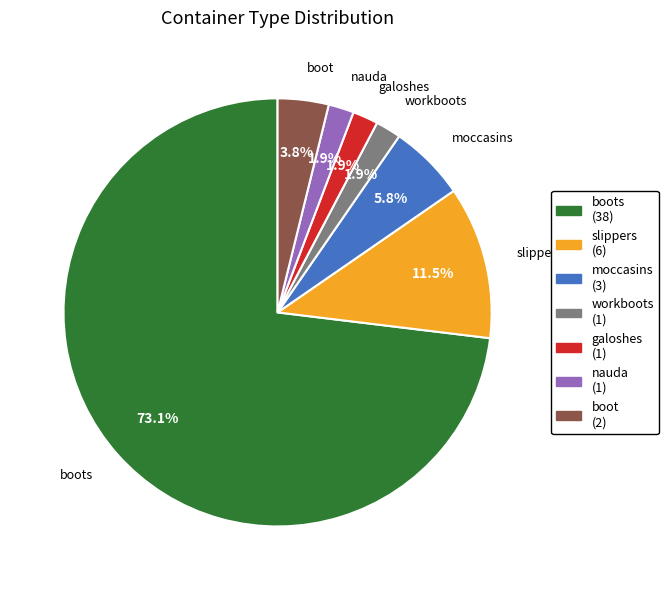

Which category accounts for the majority?

boots